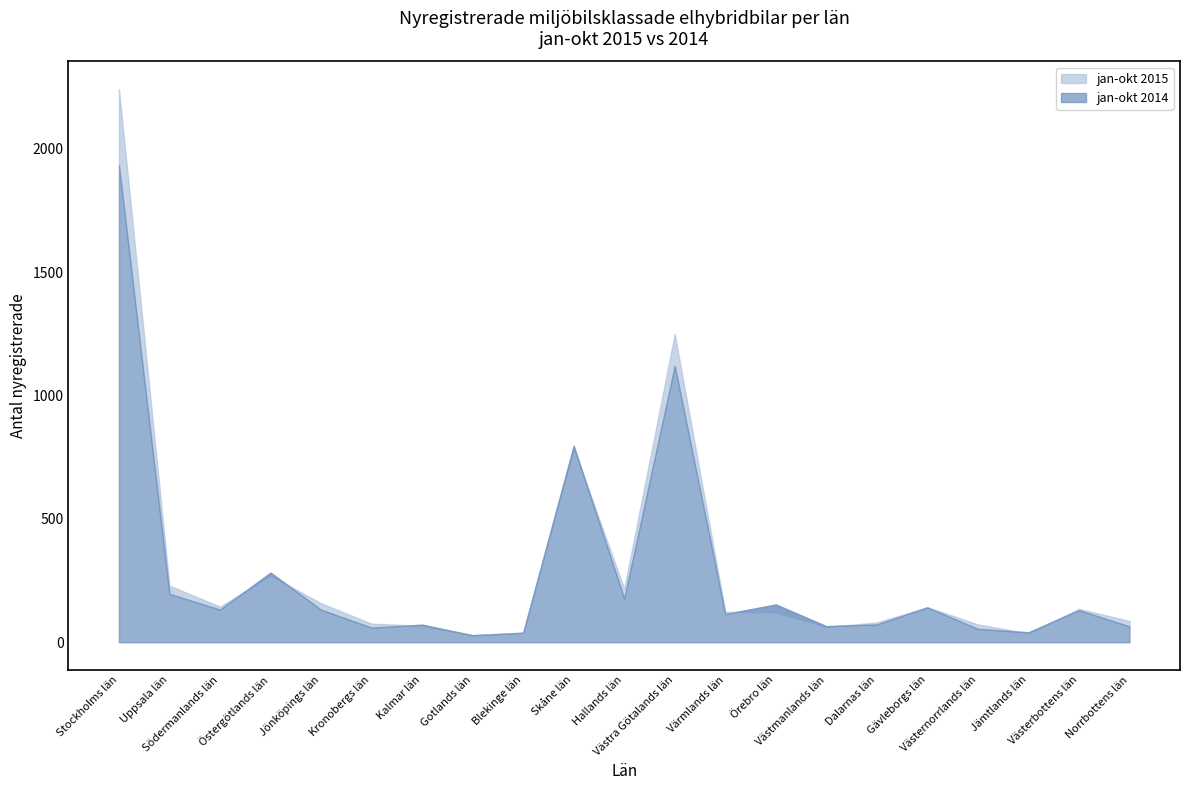

What is the label of the 8th point from the left?

Gotlands län